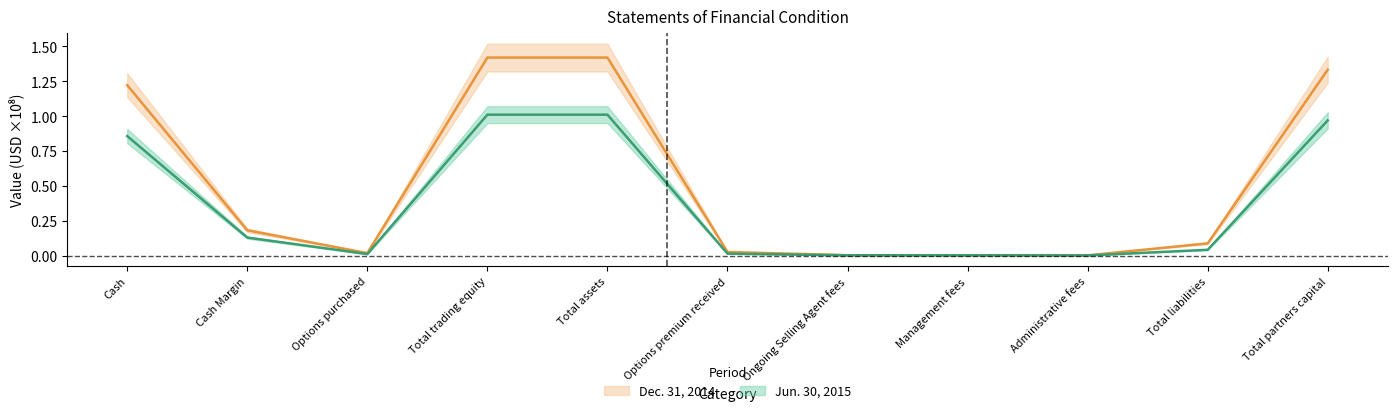

What is the difference between the maximum and minimum values in the Dec. 31, 2014 series?

1.4